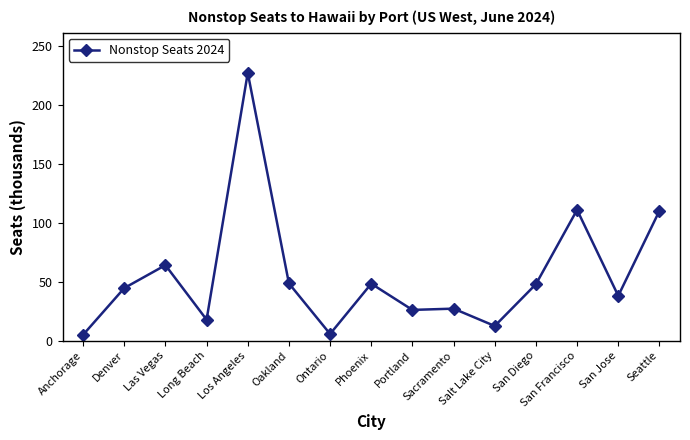

What is the difference between the maximum and minimum values?

222.2